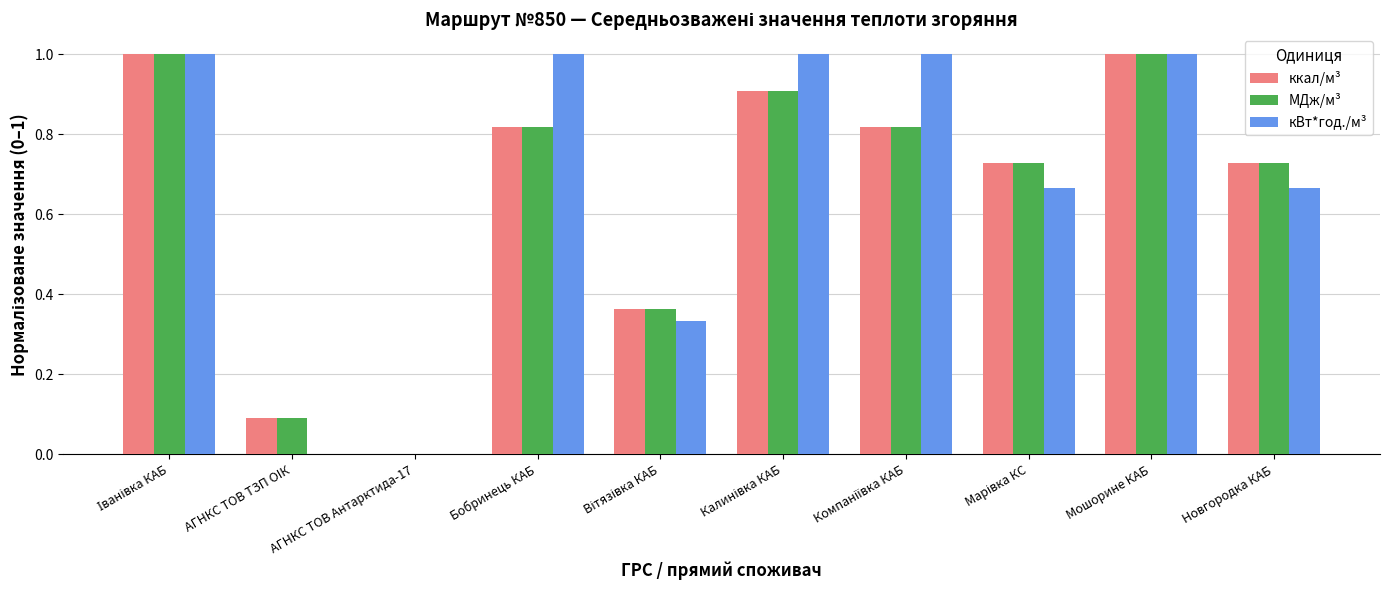

The value of кВт*год./м³ at АГНКС ТОВ Антарктида-17 is 0.0. True or false?

True